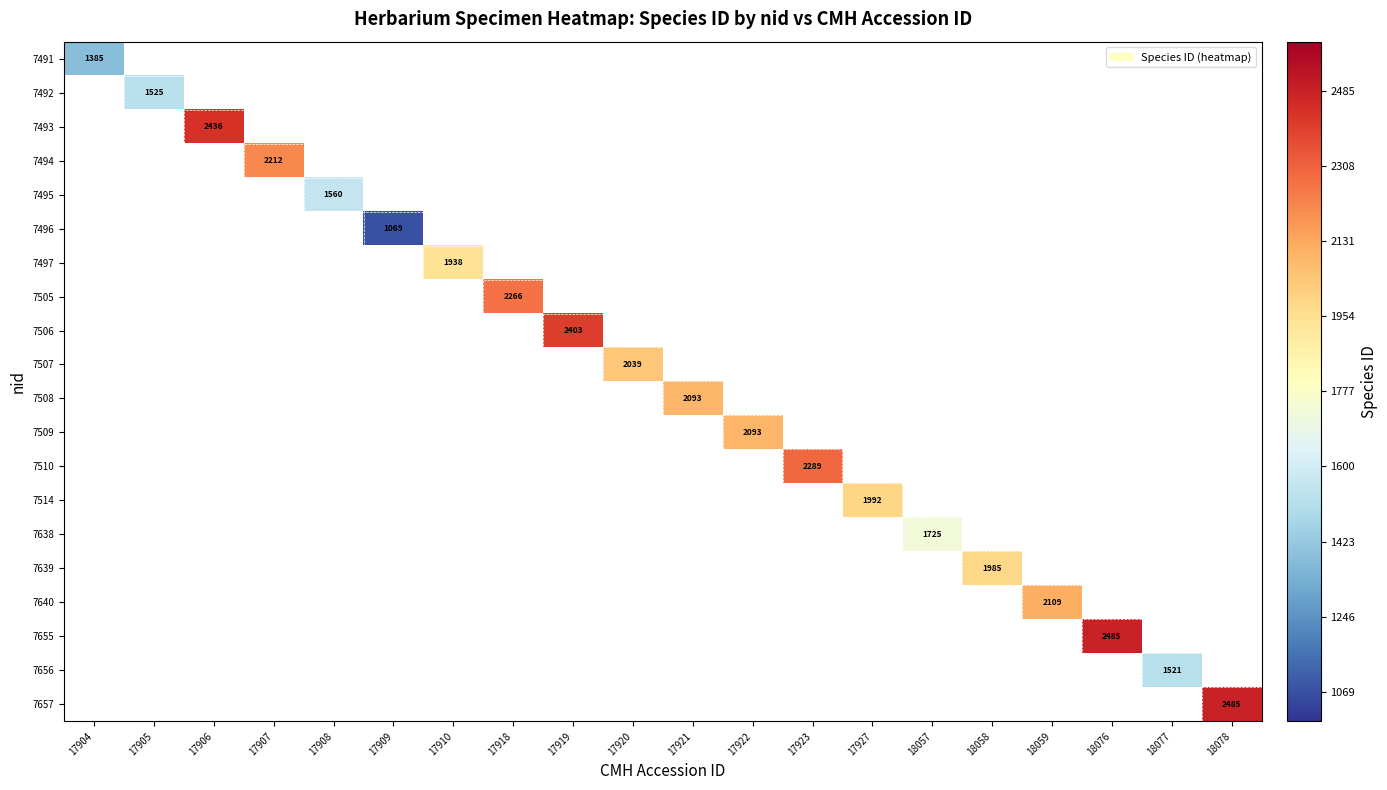

How many values in 7496 are above zero?

1